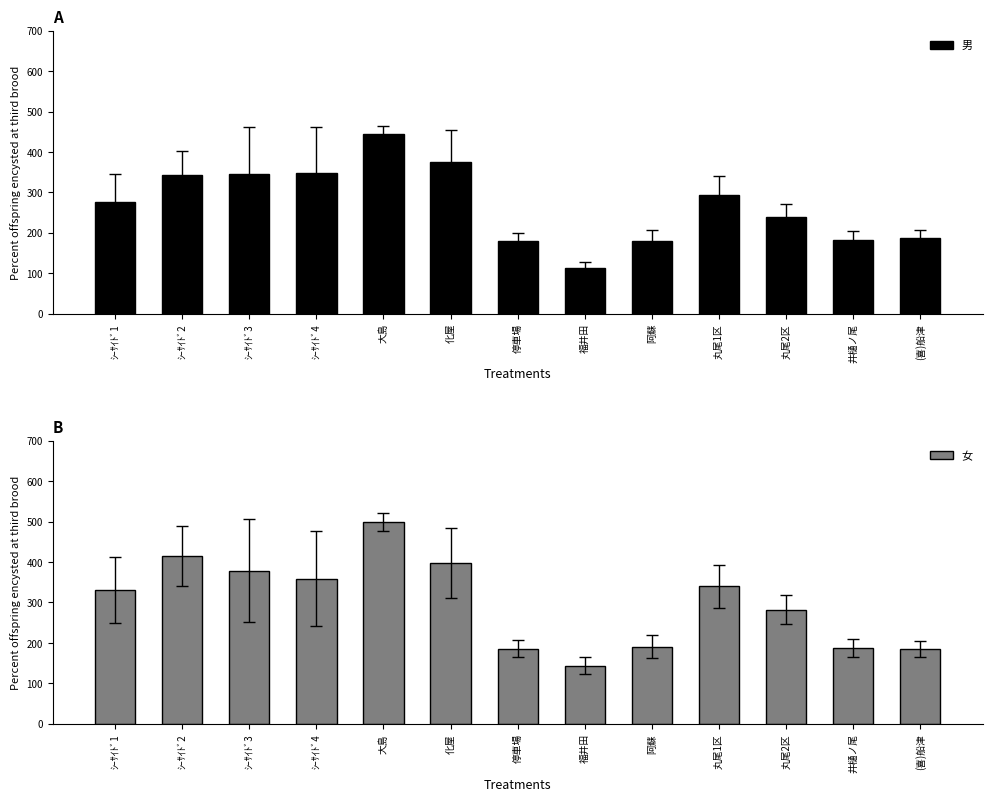

At ｼｰｻｲﾄﾞ3, list the series in order from smallest to largest.

男, 女